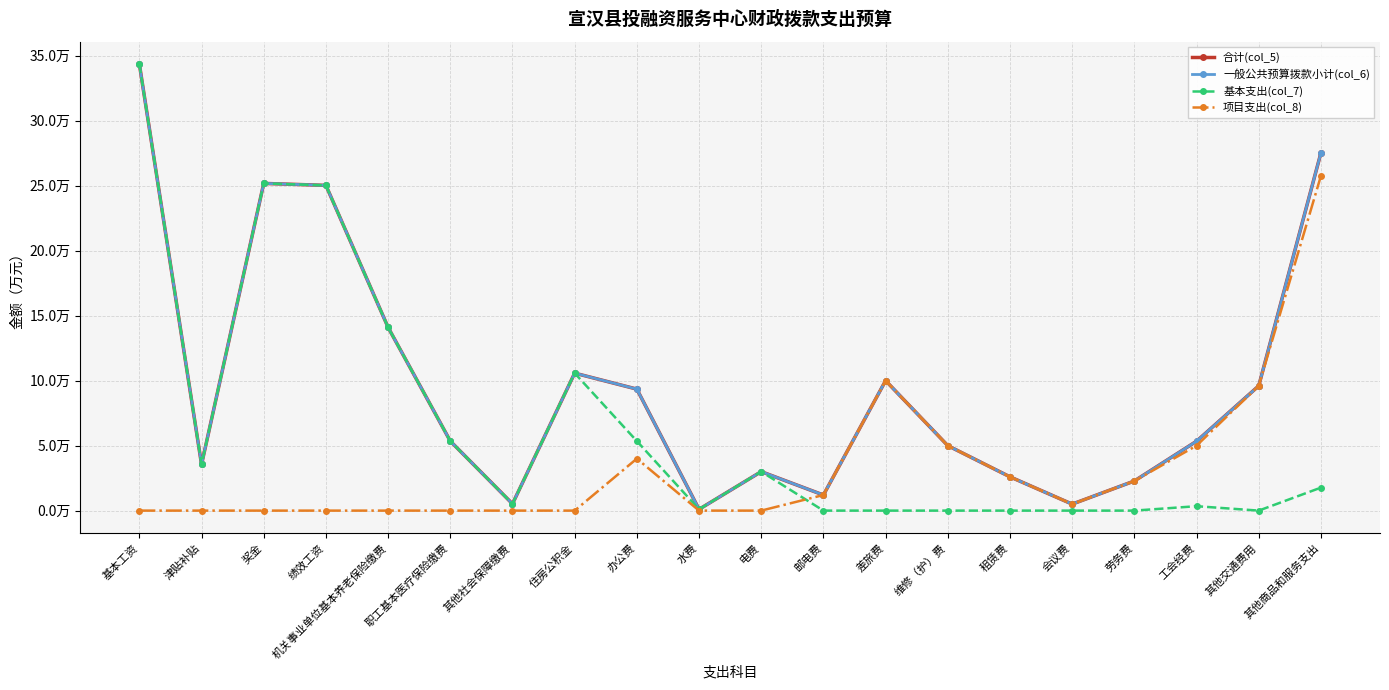

Is this an area chart (filled region under the line)?

No